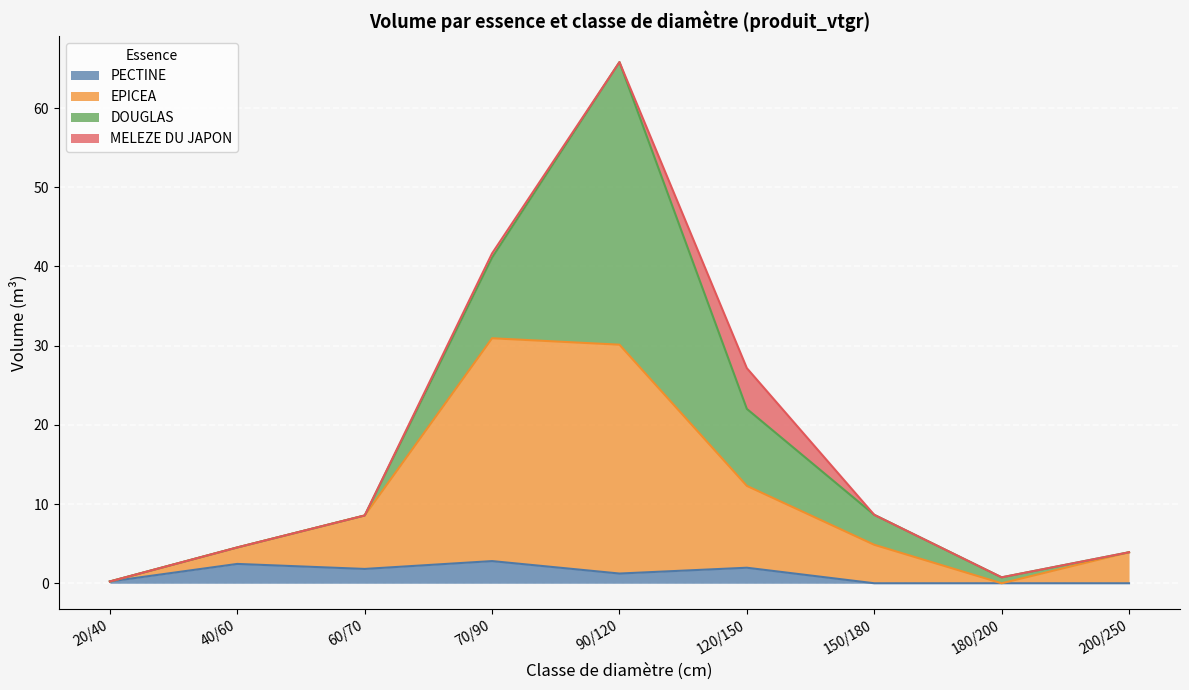

How many categories are shown in the chart?

12